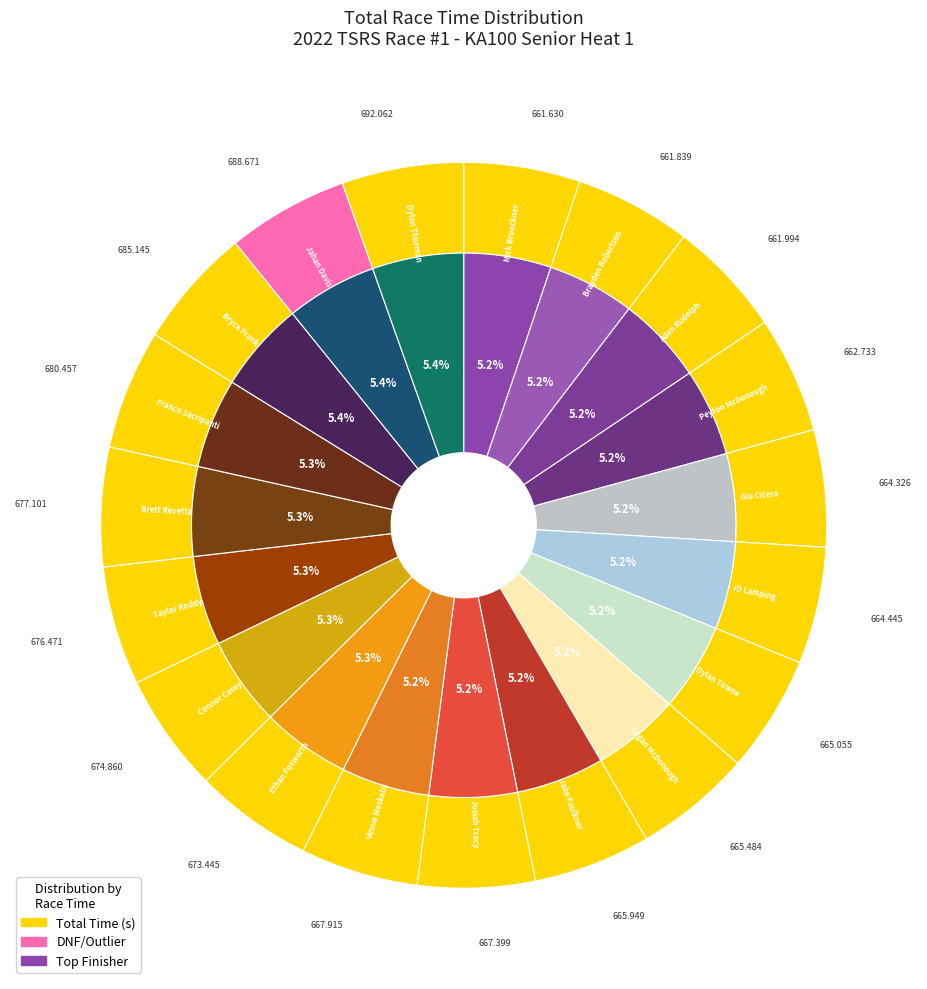

Is the sum of Brayden Robertson and Aden Rudolph greater than half?

No